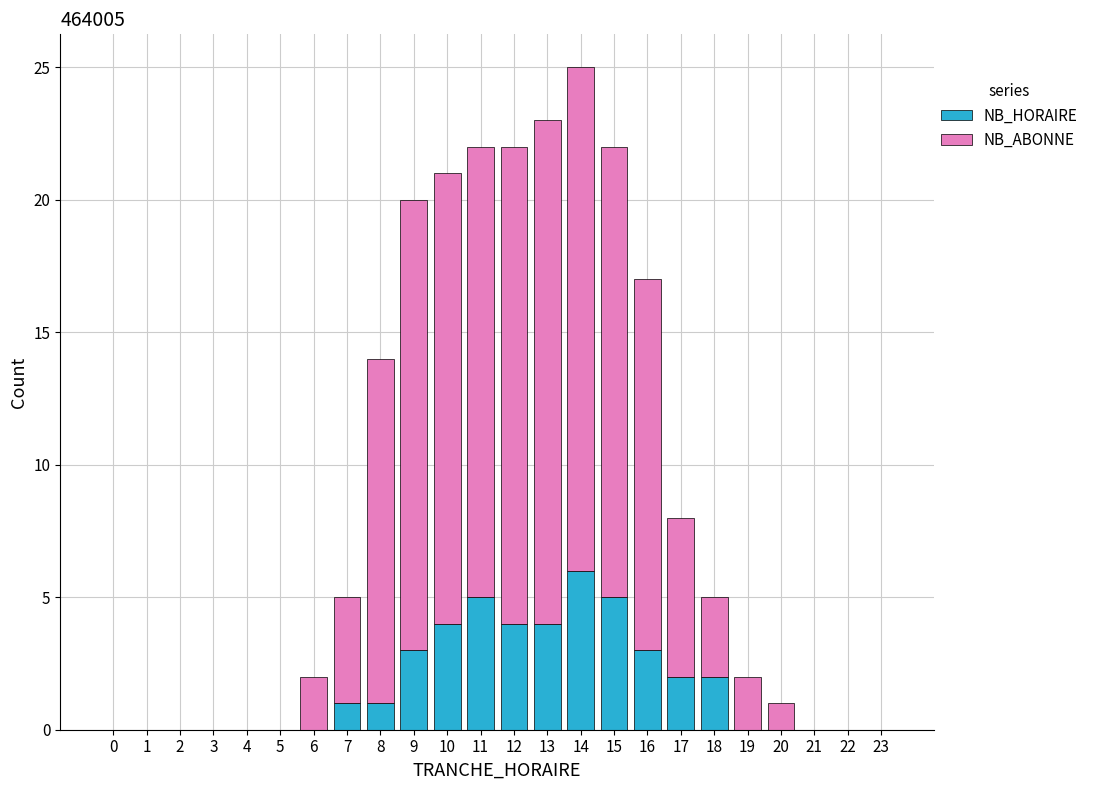

Is it true that NB_HORAIRE equals 1 at 17?

False